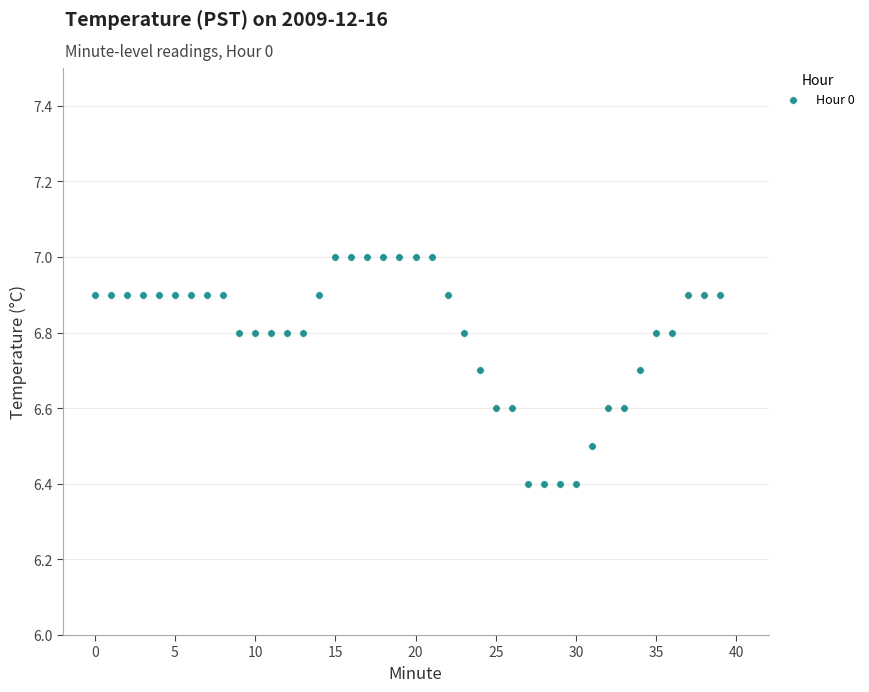

What is the range of Y values (max minus min)?

0.6